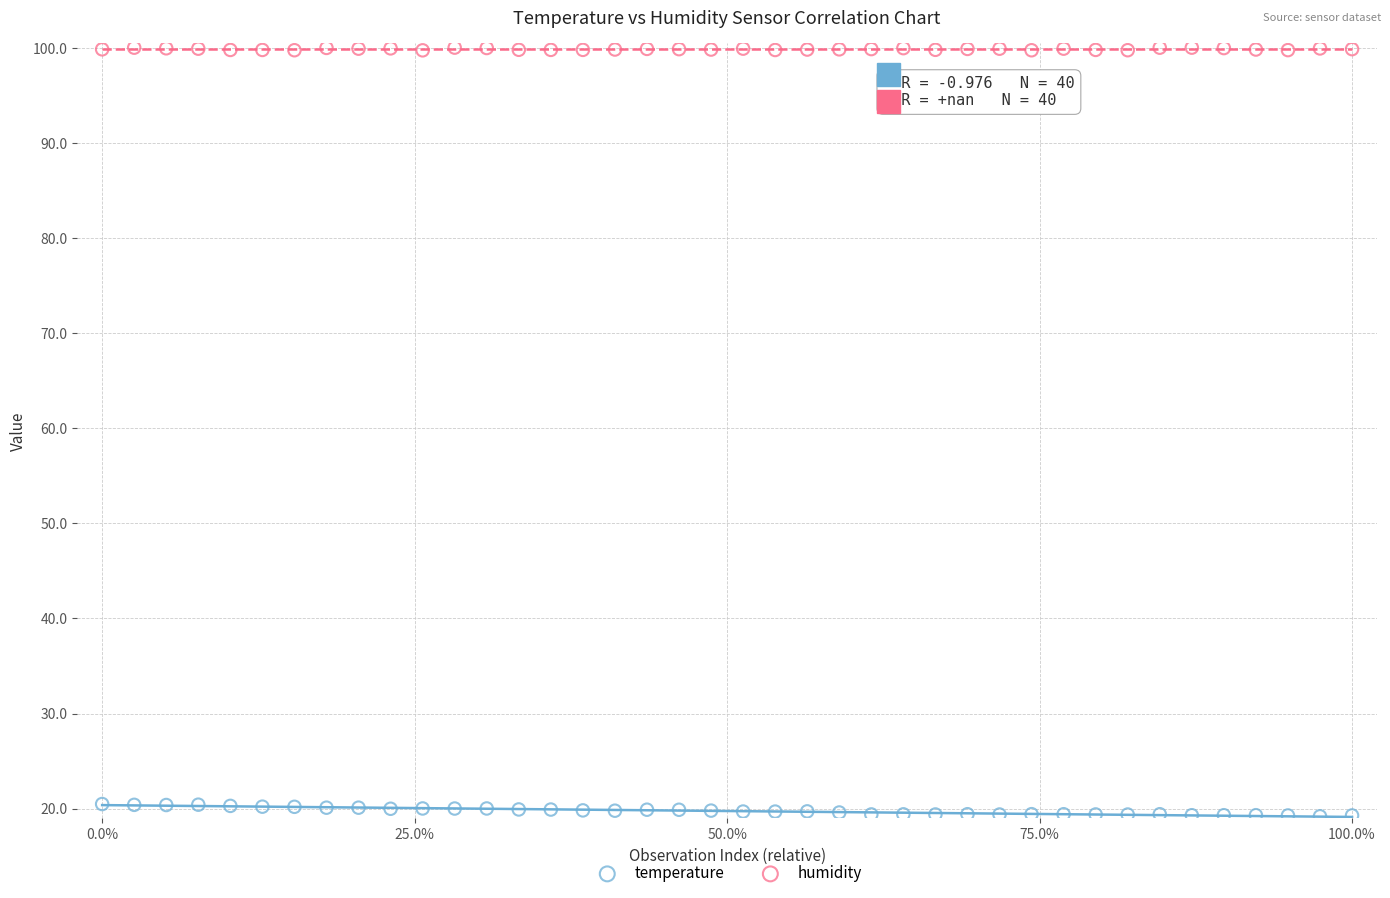

Which series contains the lowest Y value?

temperature